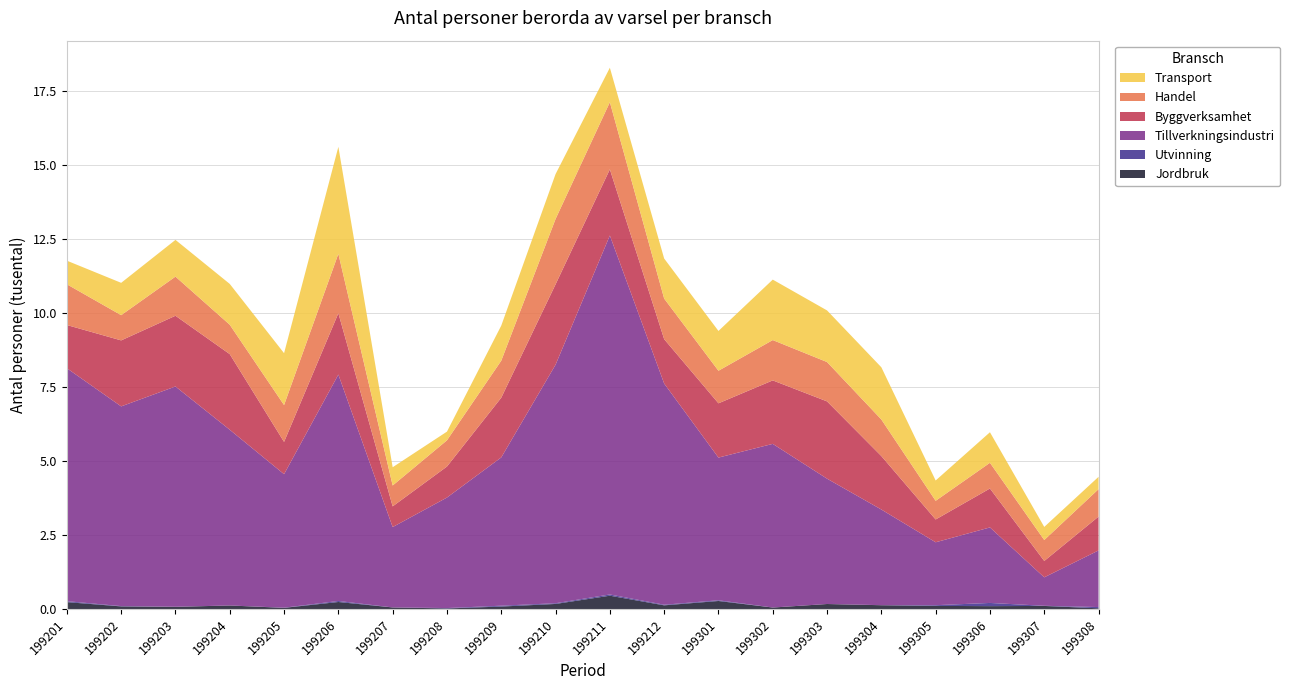

Reading left to right, list all the values displayed in this chart.

Jordbruk: 199201=233	199202=88	199203=73	199204=119	199205=39	199206=237	199207=53	199208=19	199209=83	199210=171	199211=450	199212=124	199301=271	199302=50	199303=169	199304=128	199305=105	199306=97	199307=104	199308=24
Utvinning: 199201=32	199202=10	199203=3	199204=0	199205=5	199206=35	199207=0	199208=13	199209=29	199210=24	199211=41	199212=21	199301=24	199302=0	199303=0	199304=2	199305=24	199306=108	199307=5	199308=42
Tillverkningsindustri: 199201=7875	199202=6752	199203=7447	199204=5941	199205=4514	199206=7654	199207=2717	199208=3736	199209=5013	199210=8064	199211=12136	199212=7478	199301=4824	199302=5533	199303=4237	199304=3233	199305=2127	199306=2553	199307=962	199308=1914
Byggverksamhet: 199201=1461	199202=2231	199203=2391	199204=2556	199205=1091	199206=2074	199207=700	199208=1049	199209=2019	199210=2717	199211=2237	199212=1500	199301=1835	199302=2146	199303=2613	199304=1808	199305=771	199306=1316	199307=553	199308=1145
Handel: 199201=1377	199202=853	199203=1323	199204=994	199205=1246	199206=2009	199207=706	199208=886	199209=1251	199210=2209	199211=2270	199212=1372	199301=1101	199302=1363	199303=1330	199304=1236	199305=631	199306=869	199307=708	199308=927
Transport: 199201=798	199202=1093	199203=1242	199204=1380	199205=1754	199206=3616	199207=617	199208=294	199209=1186	199210=1518	199211=1165	199212=1354	199301=1345	199302=2044	199303=1745	199304=1765	199305=687	199306=1033	199307=443	199308=417